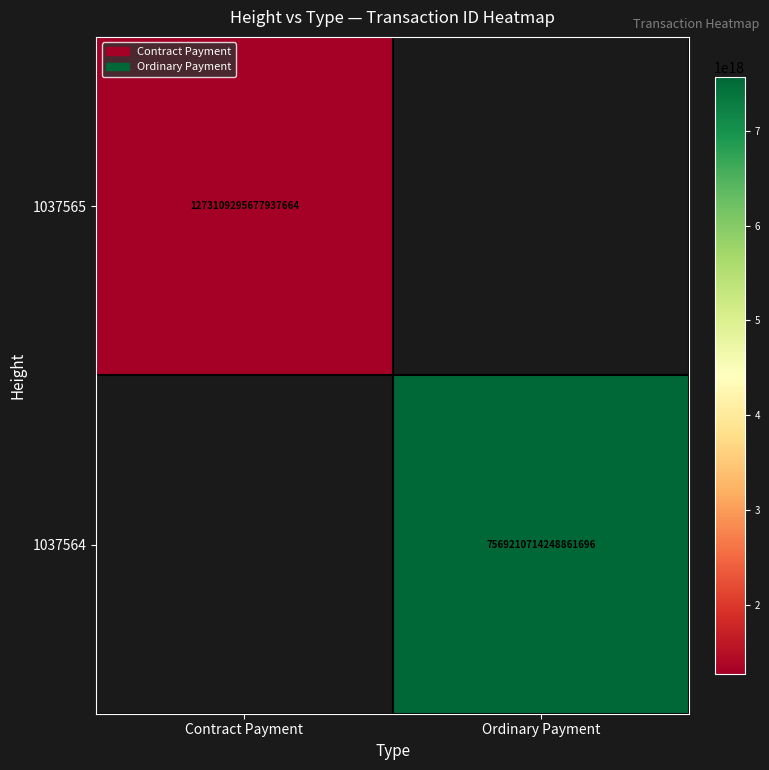

At how many categories does at least one series exceed 7231279856073763840?

1